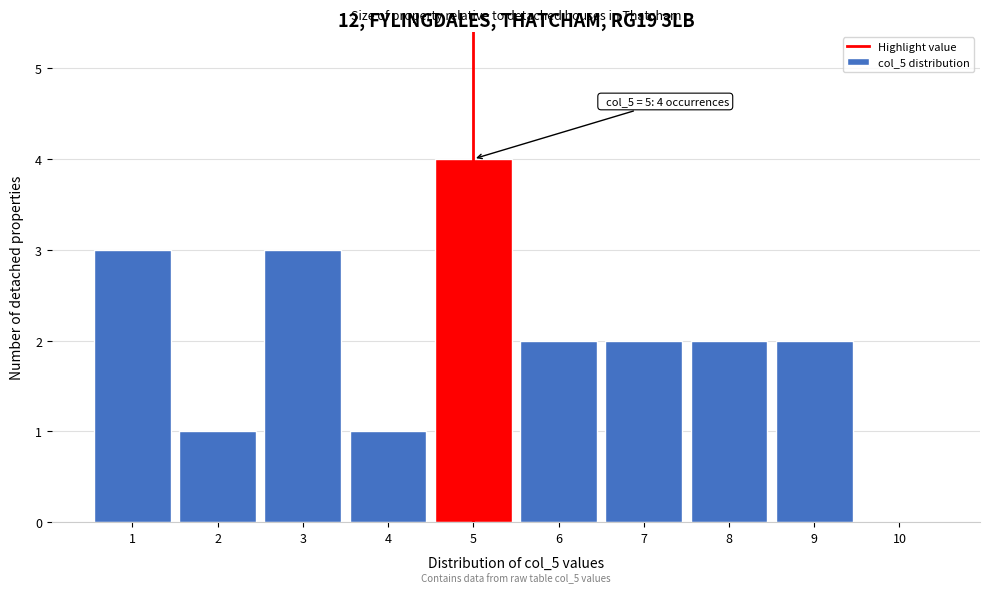

Reading right to left, transcribe all the data shown in this chart.

10=0	9=2	8=2	7=2	6=2	5=4	4=1	3=3	2=1	1=3